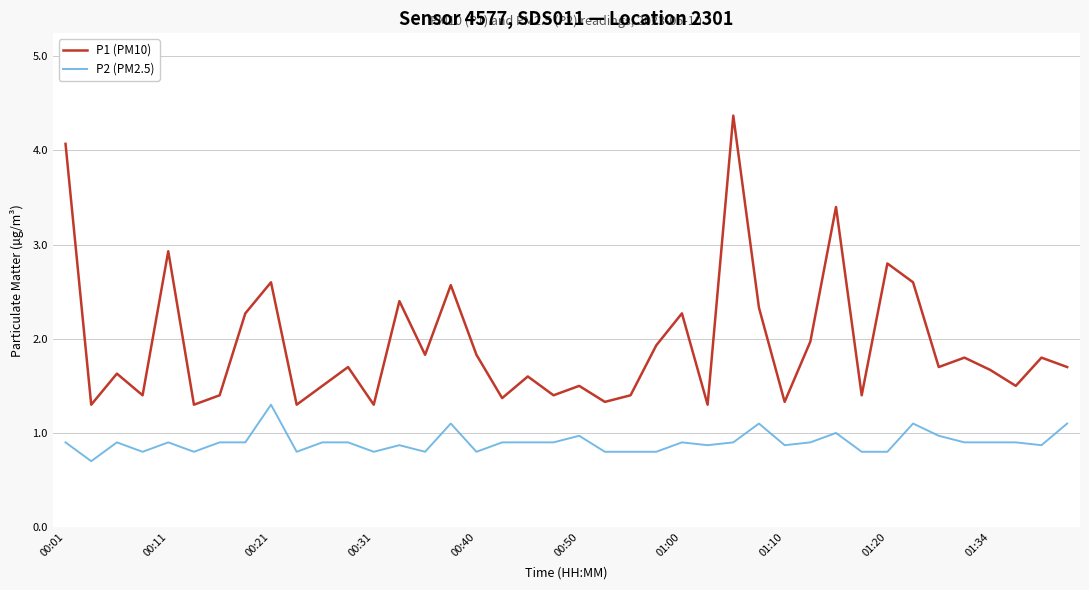

Which series has the largest range (max minus min)?

P1 (PM10)